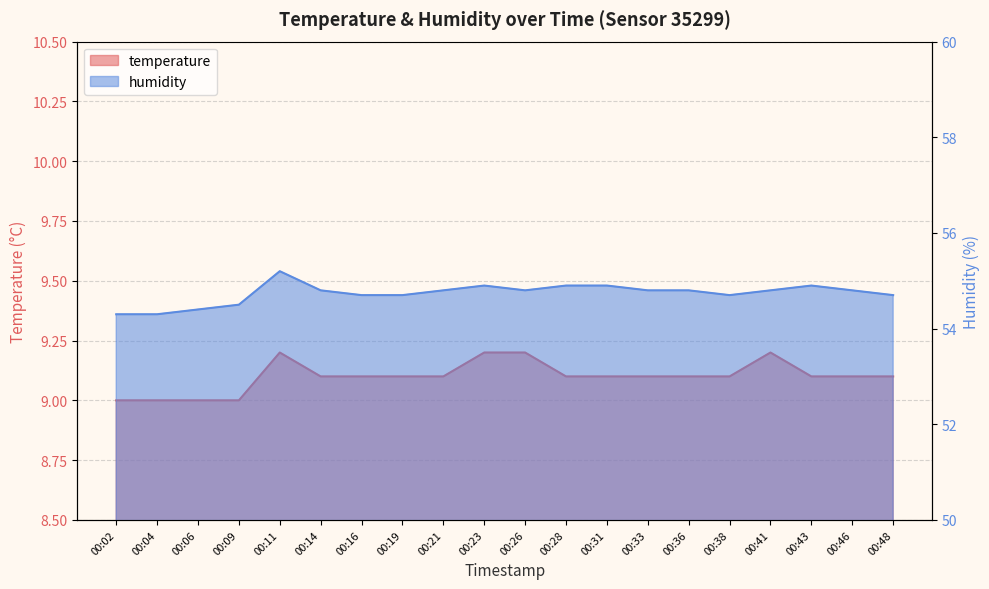

True or false: temperature has a value of 9.2 at 00:11.

True